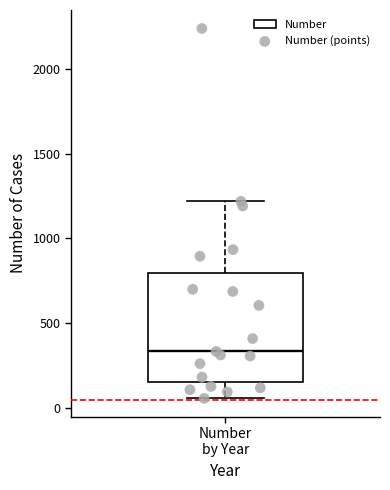

Read this box plot against the y-axis: the position of the median line, the range covered by the box, and the ends of both whiskers. The values are not printed on the chart, so give them approximately, as read against the axis.

median 350, box 150 to 800, whiskers 50 to 1200